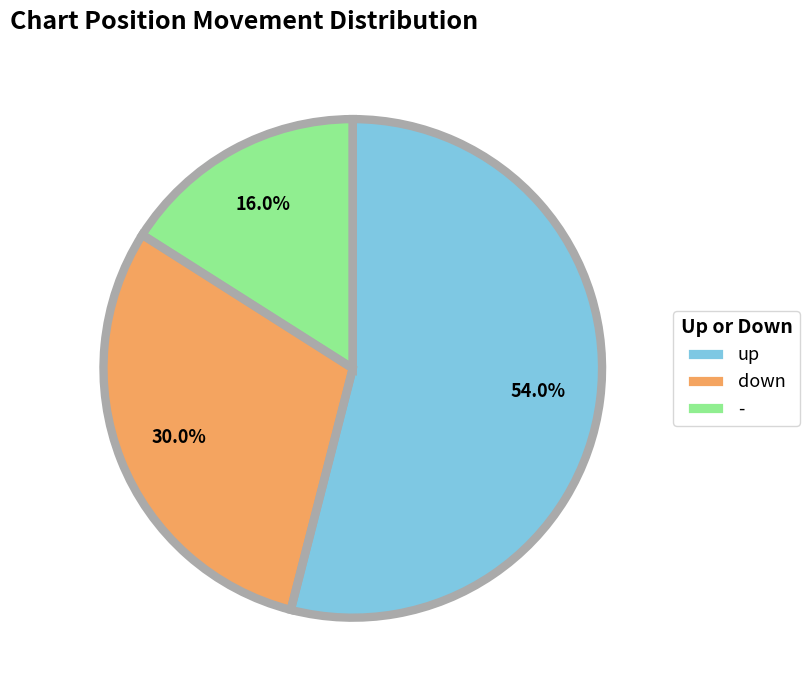

To the nearest percent, what is the combined percentage of down and -?

46%